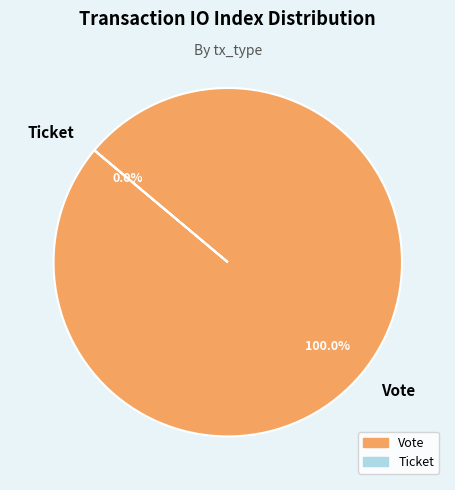

What percentage is the Vote slice, to the nearest percent?

100%